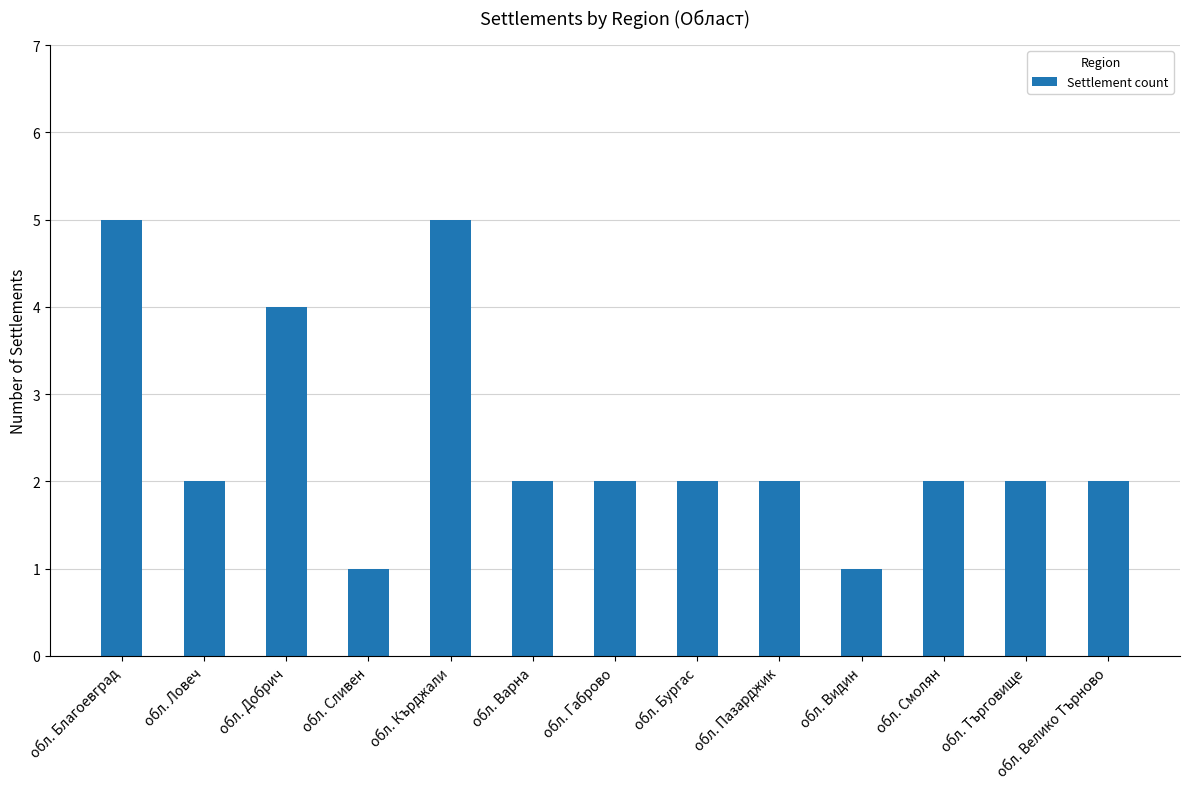

The chart shows a value of 2 at обл. Габрово. True or false?

True